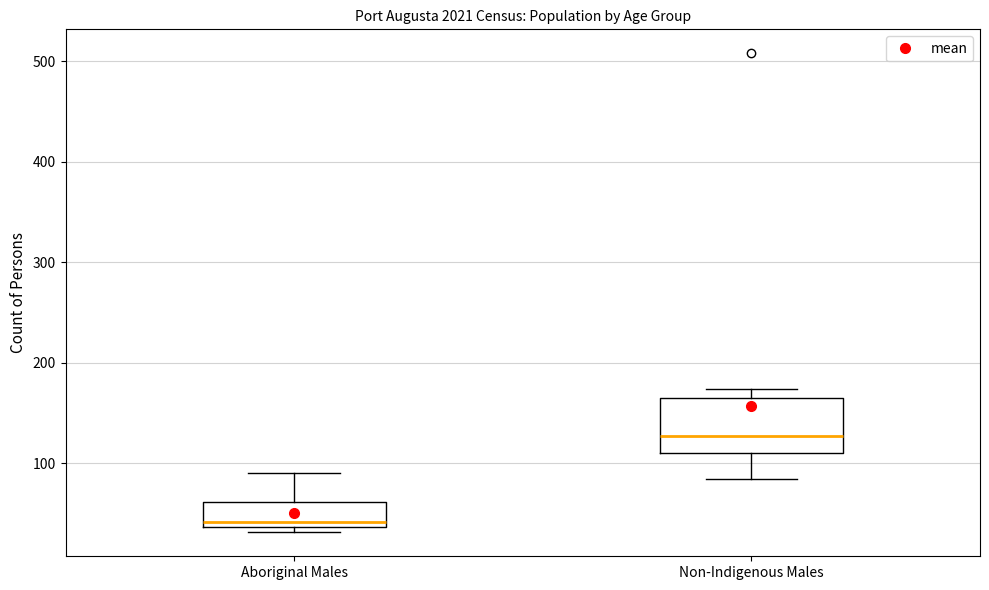

Where is the lower edge of the box for Aboriginal Males on the y-axis? The values are not printed on the chart, so give them approximately, as read against the axis.

40